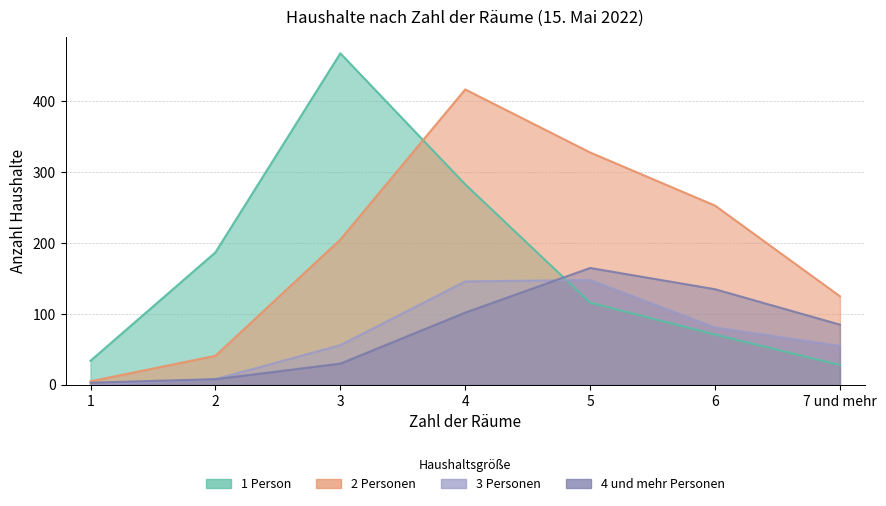

Does the chart display data point markers on the line(s)?

No